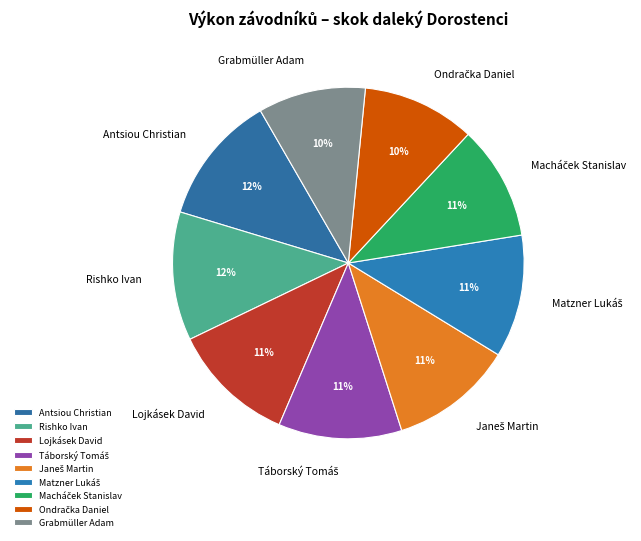

To the nearest percent, what is the combined percentage of Grabmüller Adam and Rishko Ivan?

22%